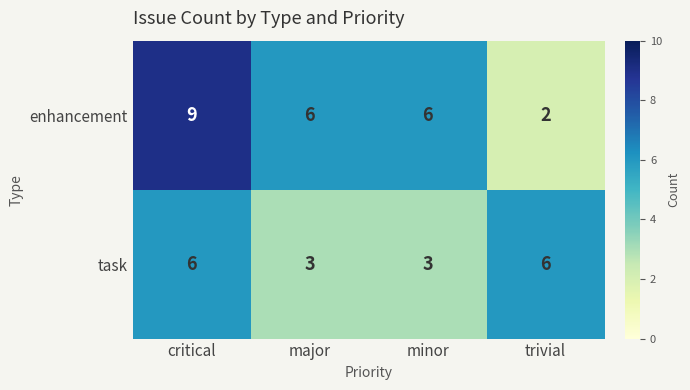

What is the average value of the enhancement series?

6